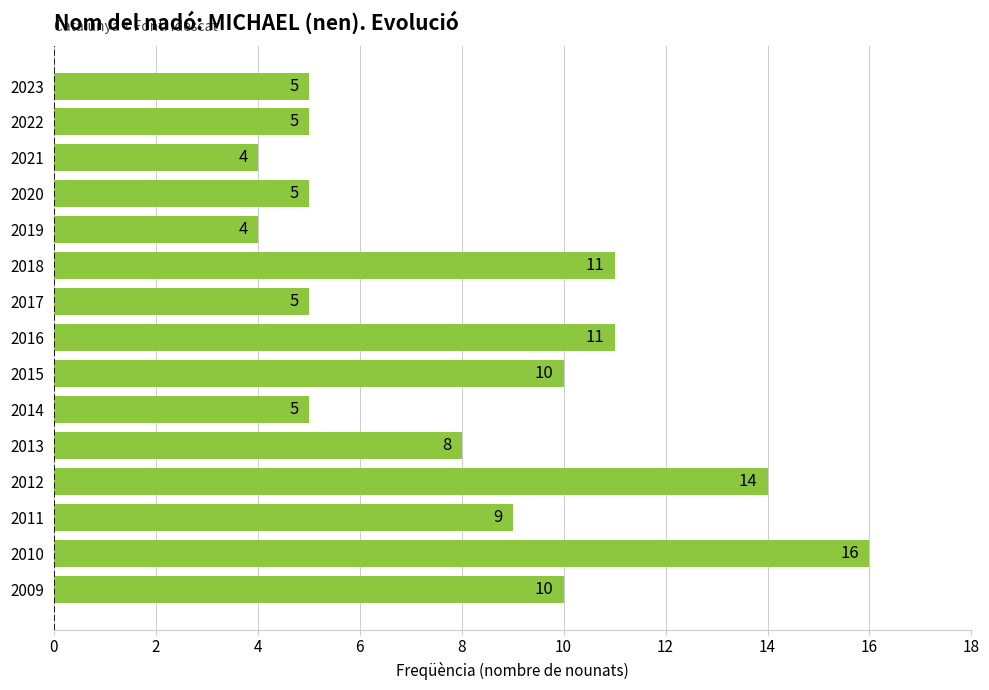

Does the chart contain any negative values?

No